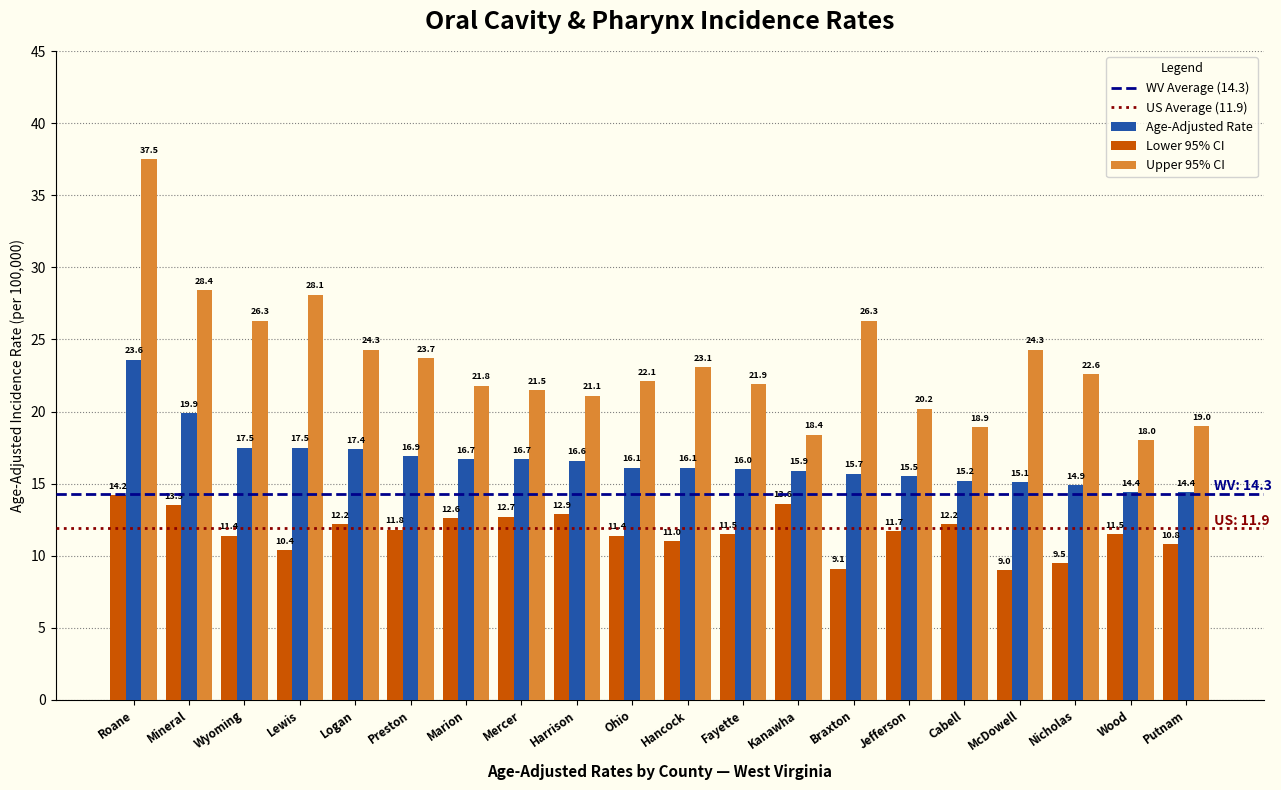

What is the difference between the maximum and minimum values in the Lower 95% CI series?

5.2